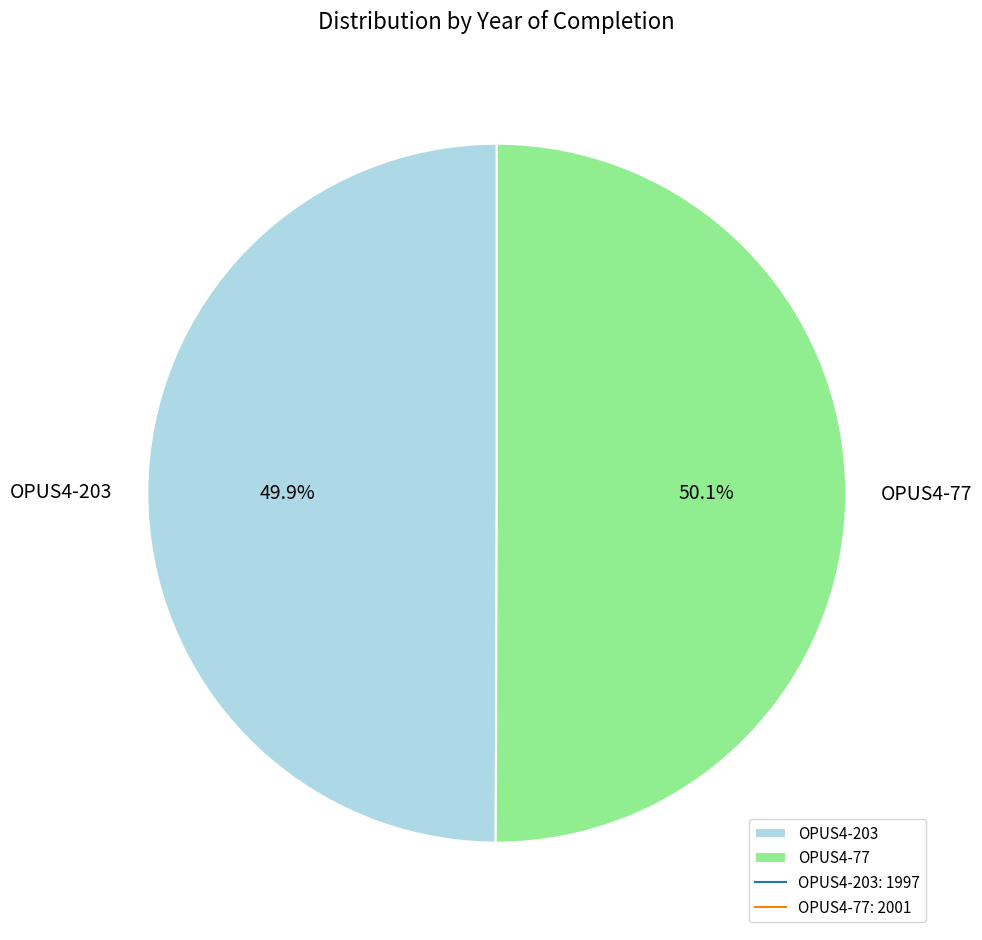

To the nearest percent, what is the average slice percentage?

50%